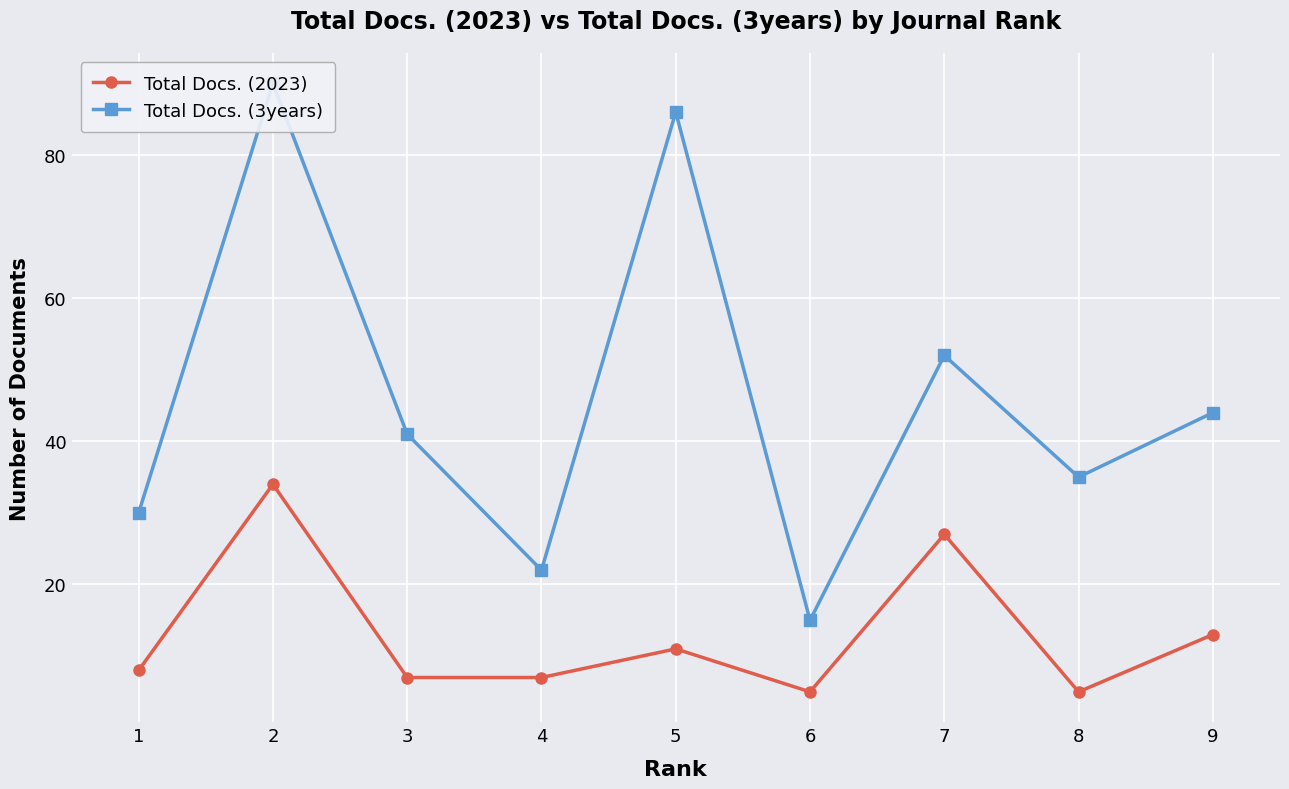

How many interior local peaks does the Total Docs. (2023) series have?

3